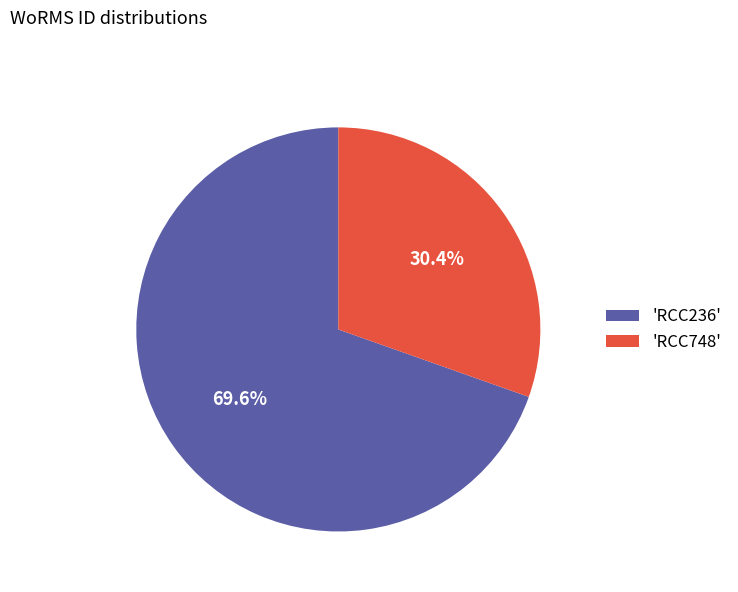

To the nearest percent, what is the average slice percentage?

50%